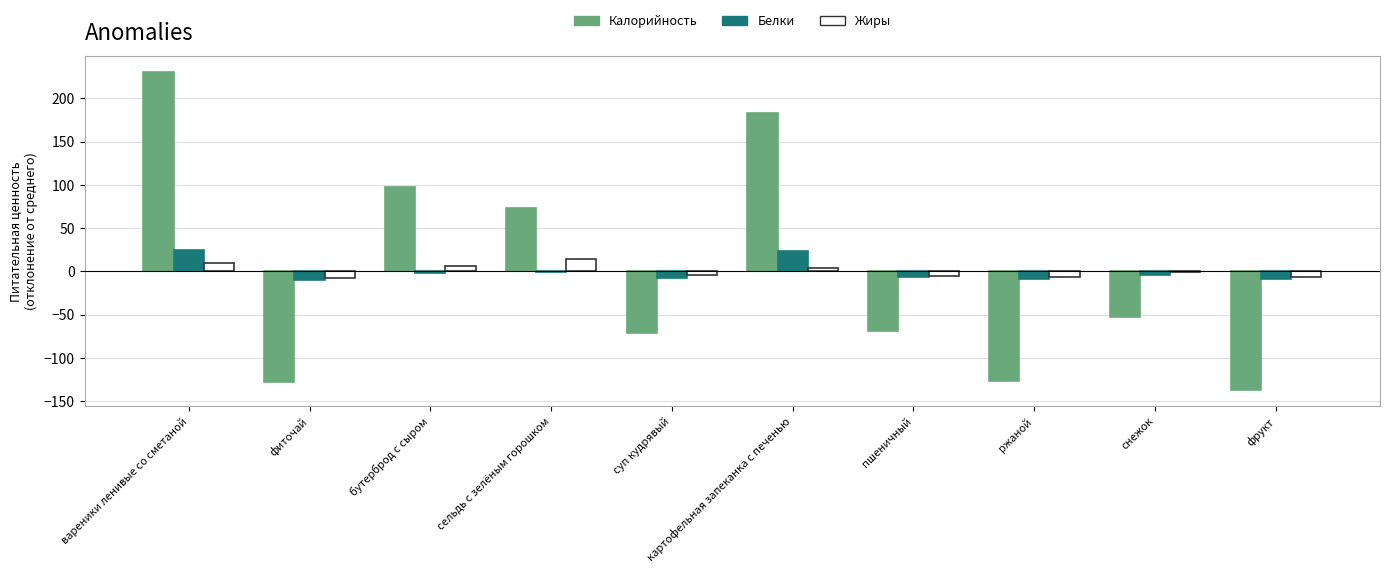

Between вареники ленивые со сметаной and пшеничный, which series saw the biggest shift?

Калорийность